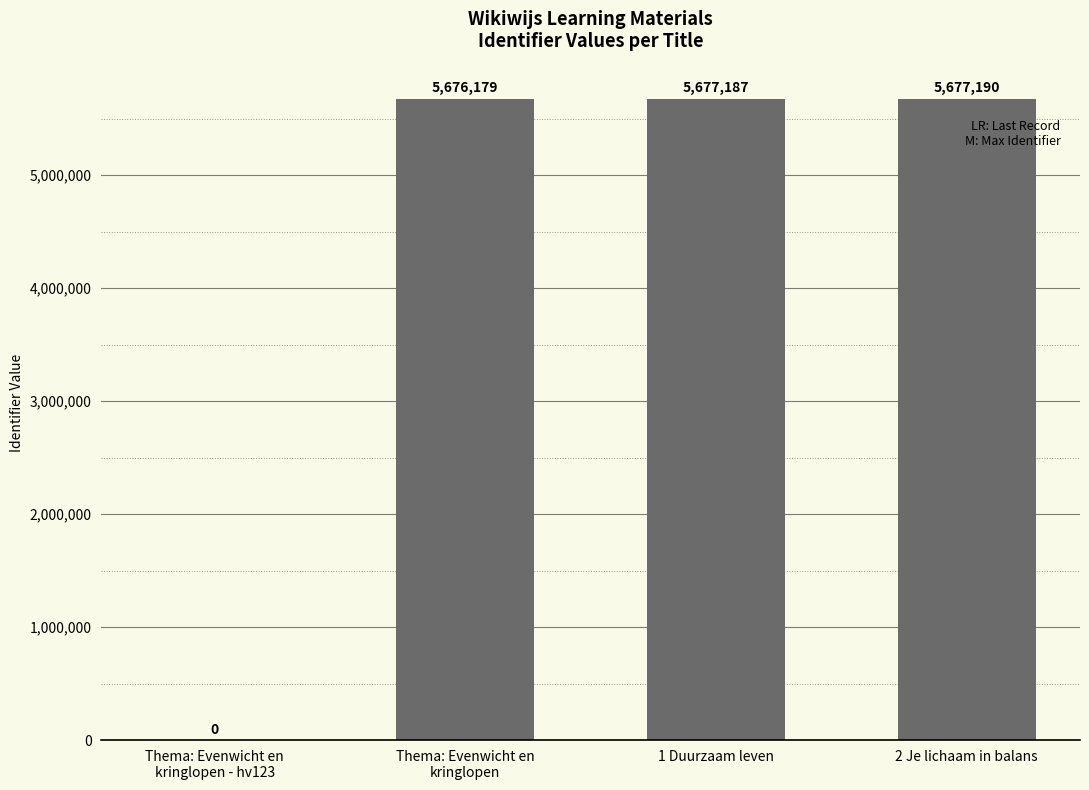

The value at 2 Je lichaam in balans is 5677190. True or false?

True